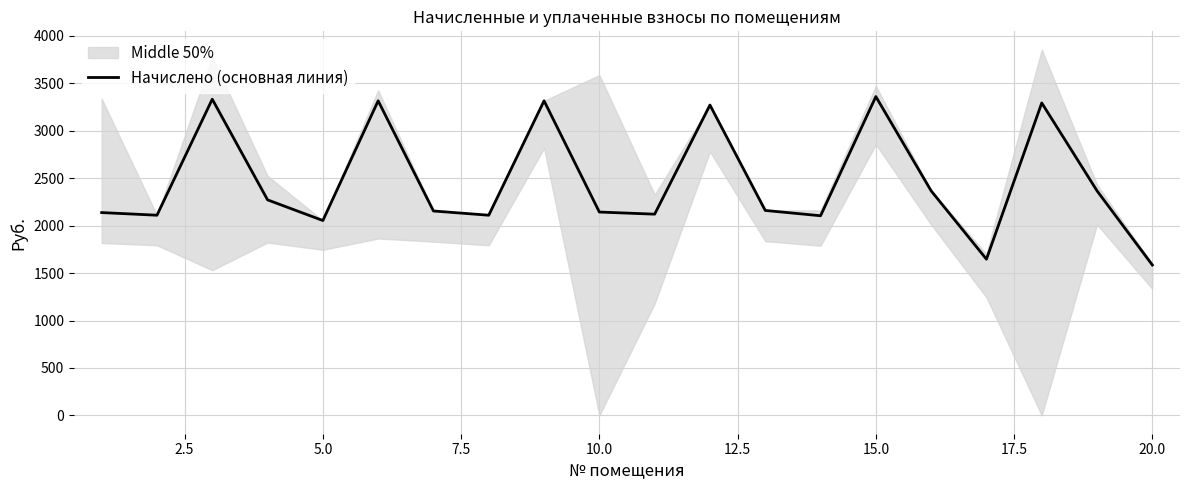

What is the minimum value for Начислено (основная линия)?

1584.7